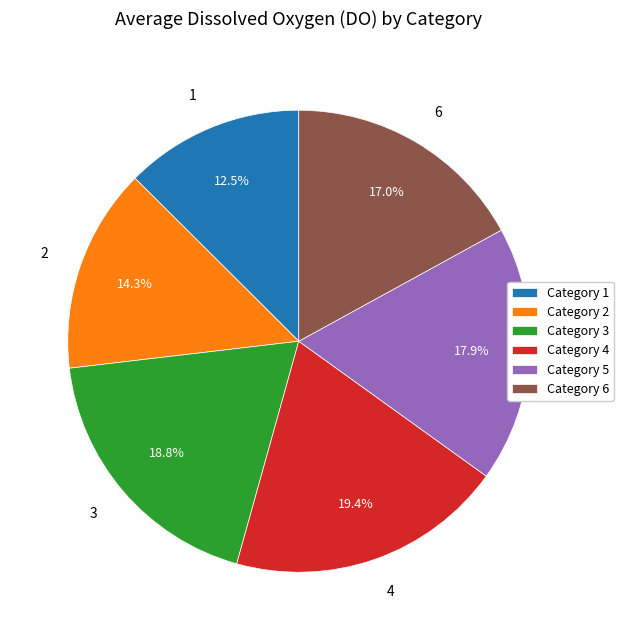

Do 2 and 5 together represent more than half of the pie?

No